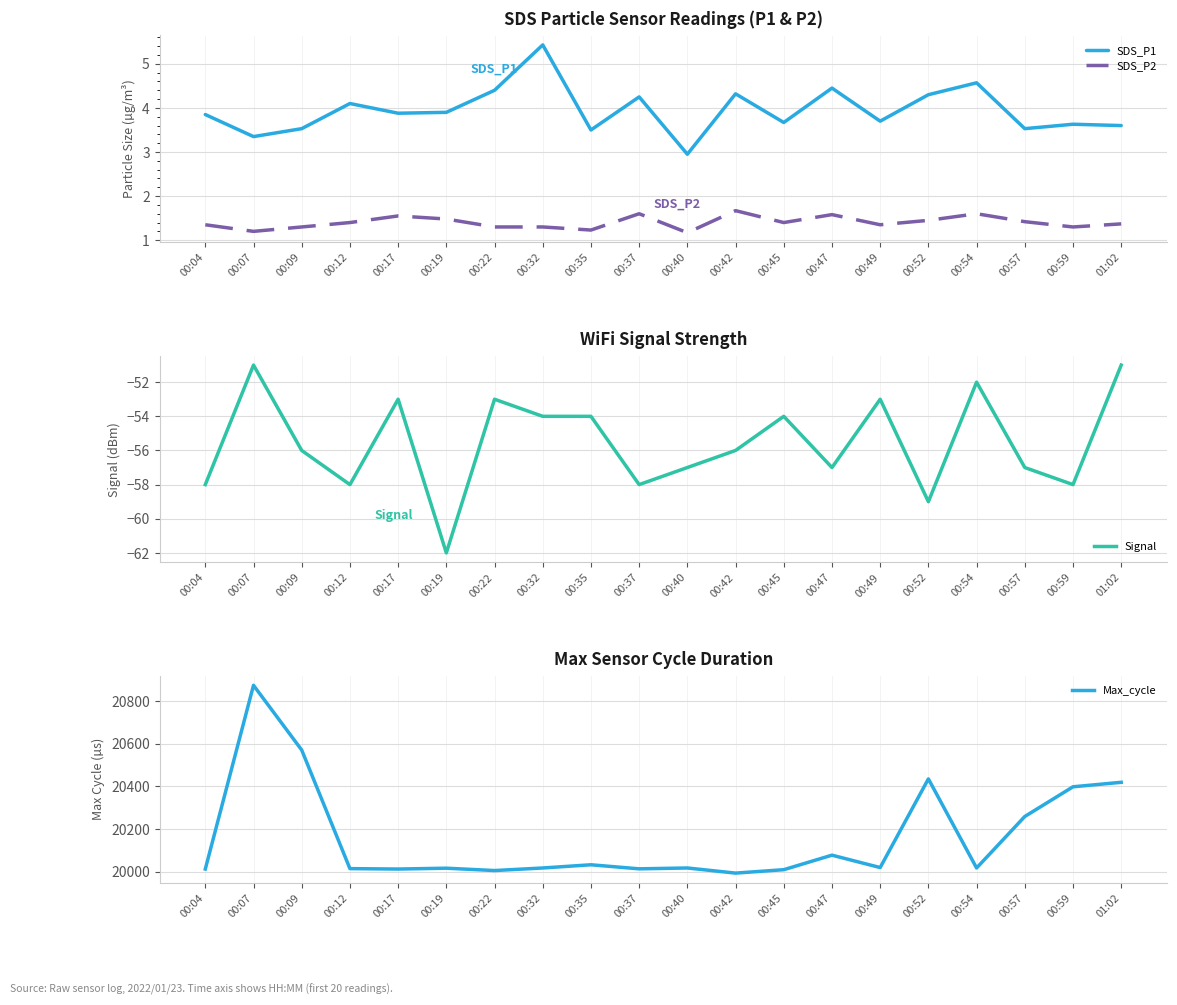

Is it true that Max_cycle equals 4461.9 at 00:19?

False